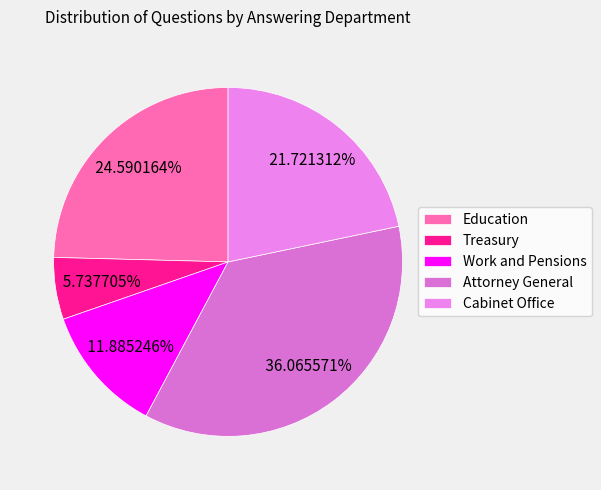

Rank the categories by value from lowest to highest.

Treasury, Work and Pensions, Cabinet Office, Education, Attorney General